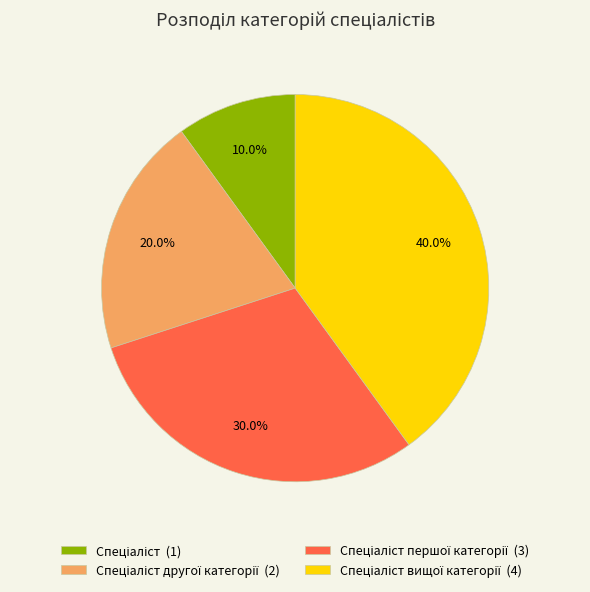

Does any single category account for the majority?

No